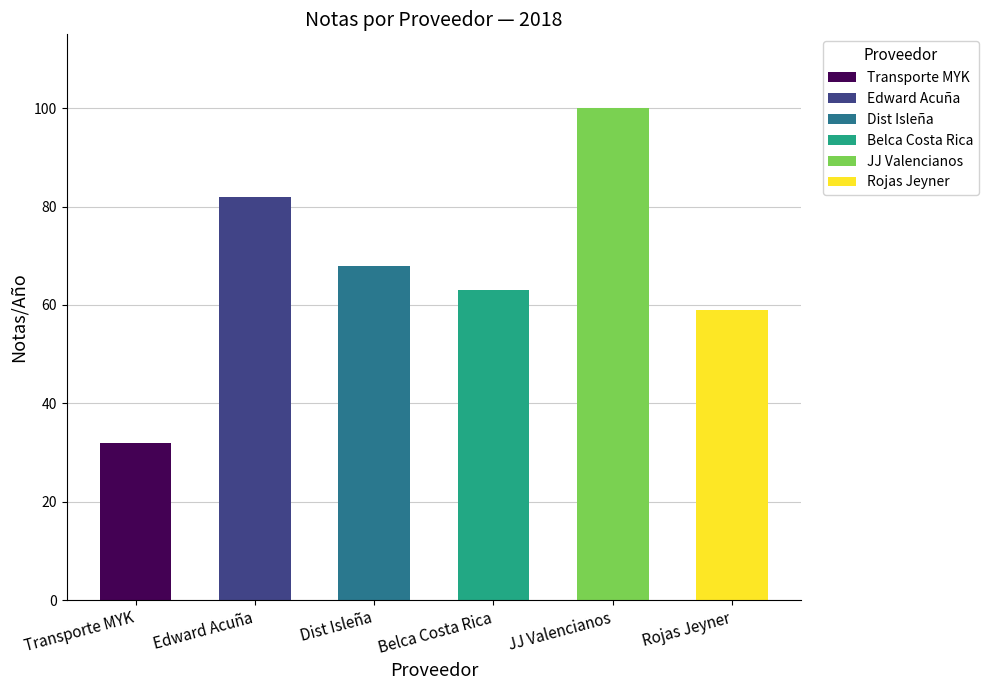

What is the average value?

67